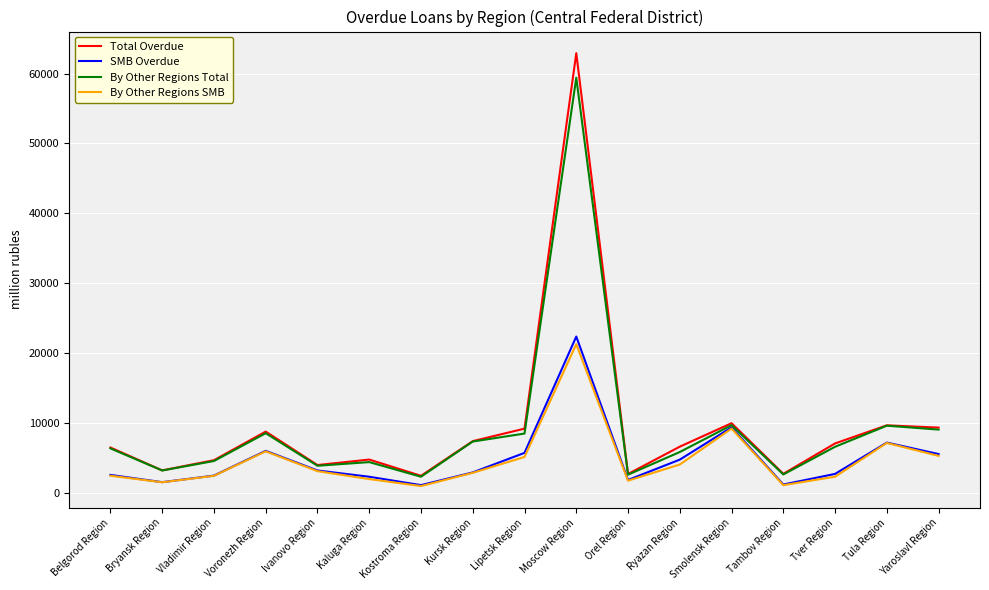

Which series has the widest spread of values?

Total Overdue